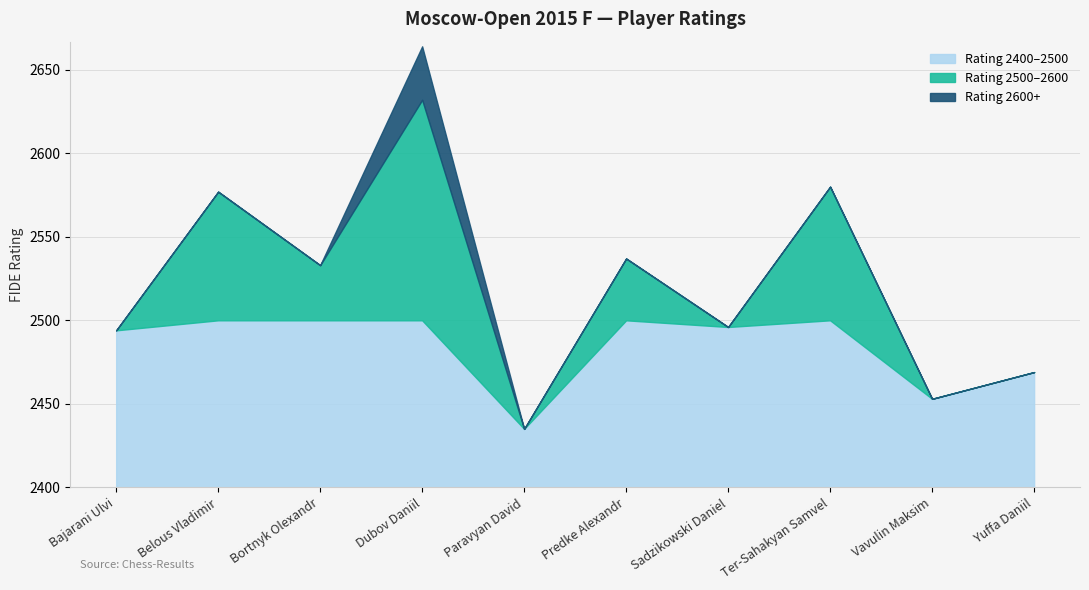

Does the chart have visible grid lines?

Yes